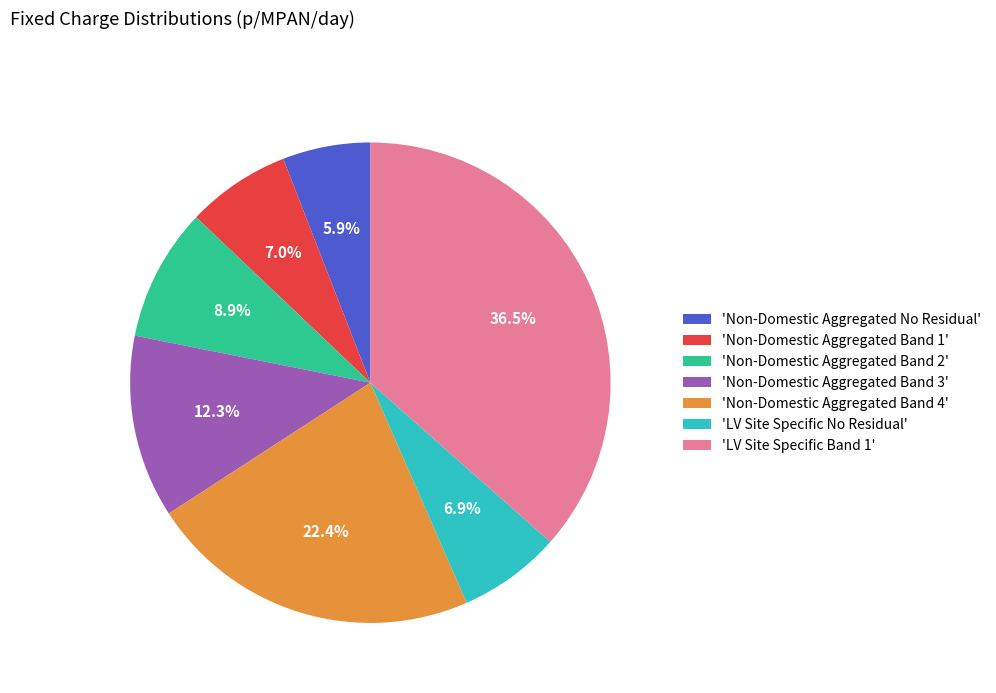

Does 'LV Site Specific No Residual' represent more than half of the total?

No